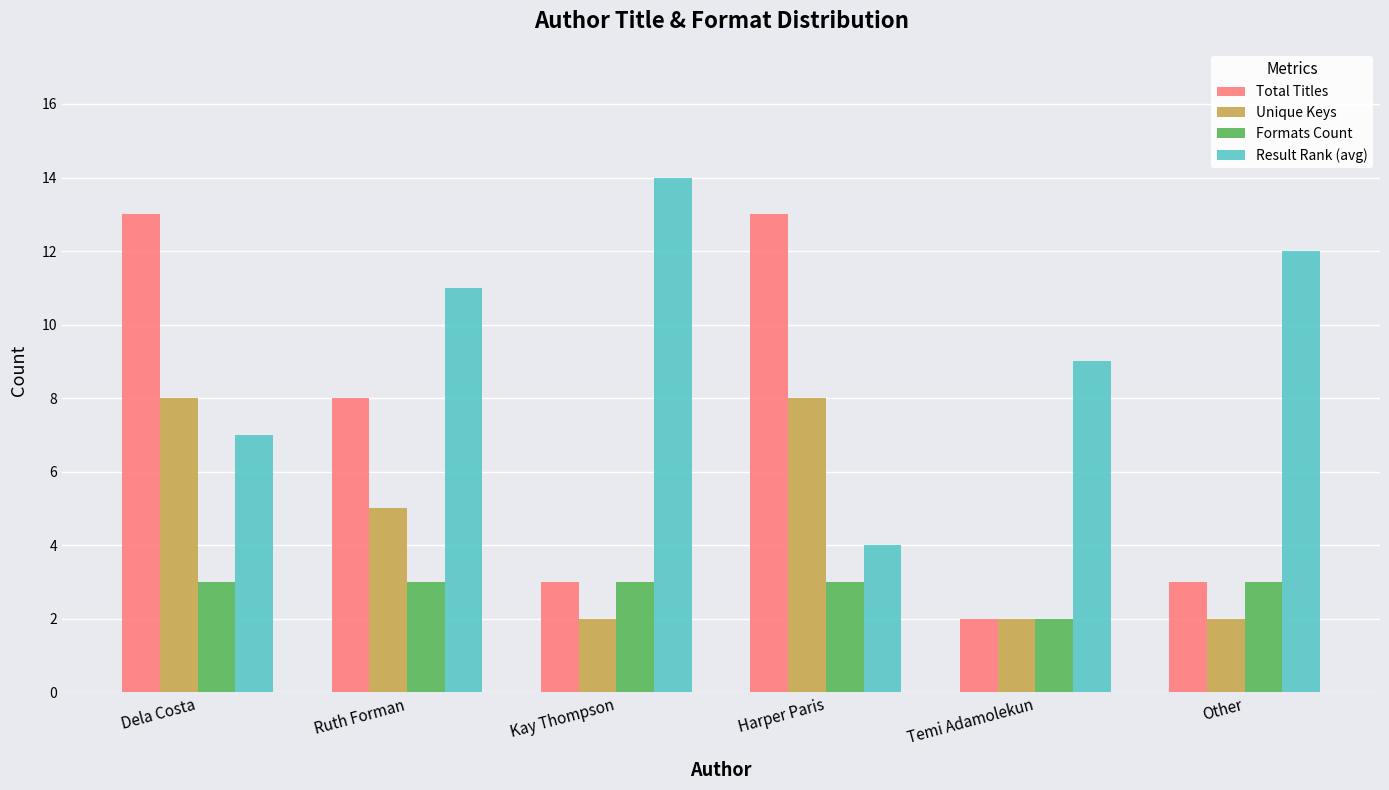

What is the difference between the maximum and second lowest values in the Result Rank (avg) series?

7